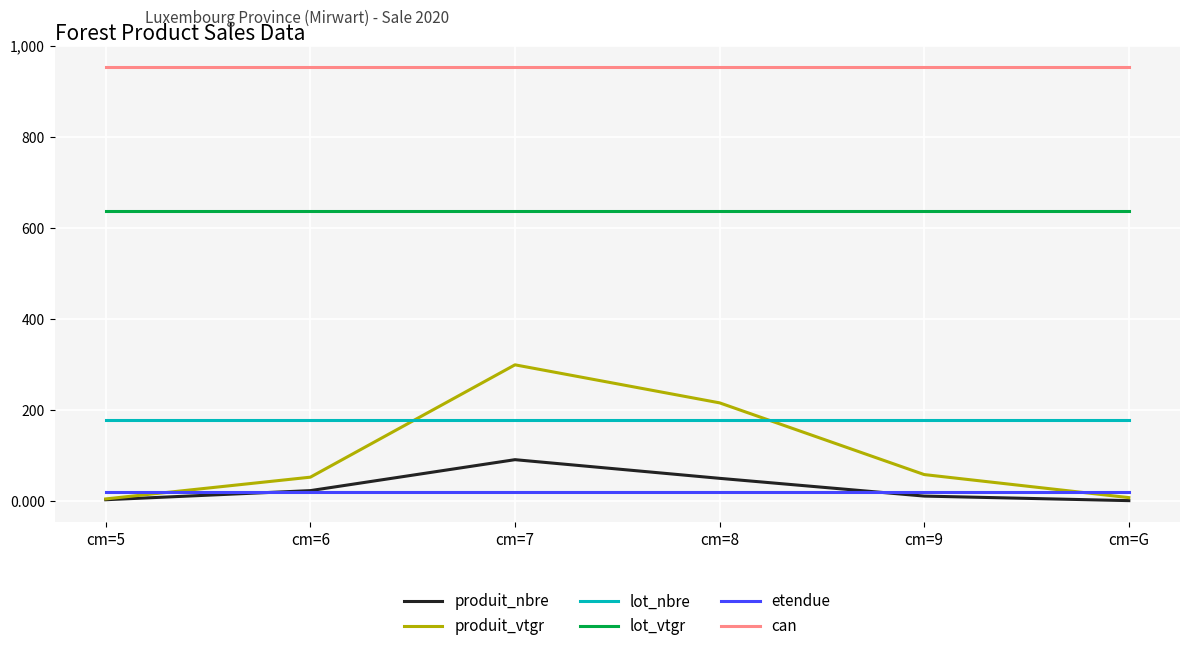

Rank the series by their maximum value, from highest to lowest.

can, lot_vtgr, produit_vtgr, lot_nbre, produit_nbre, etendue